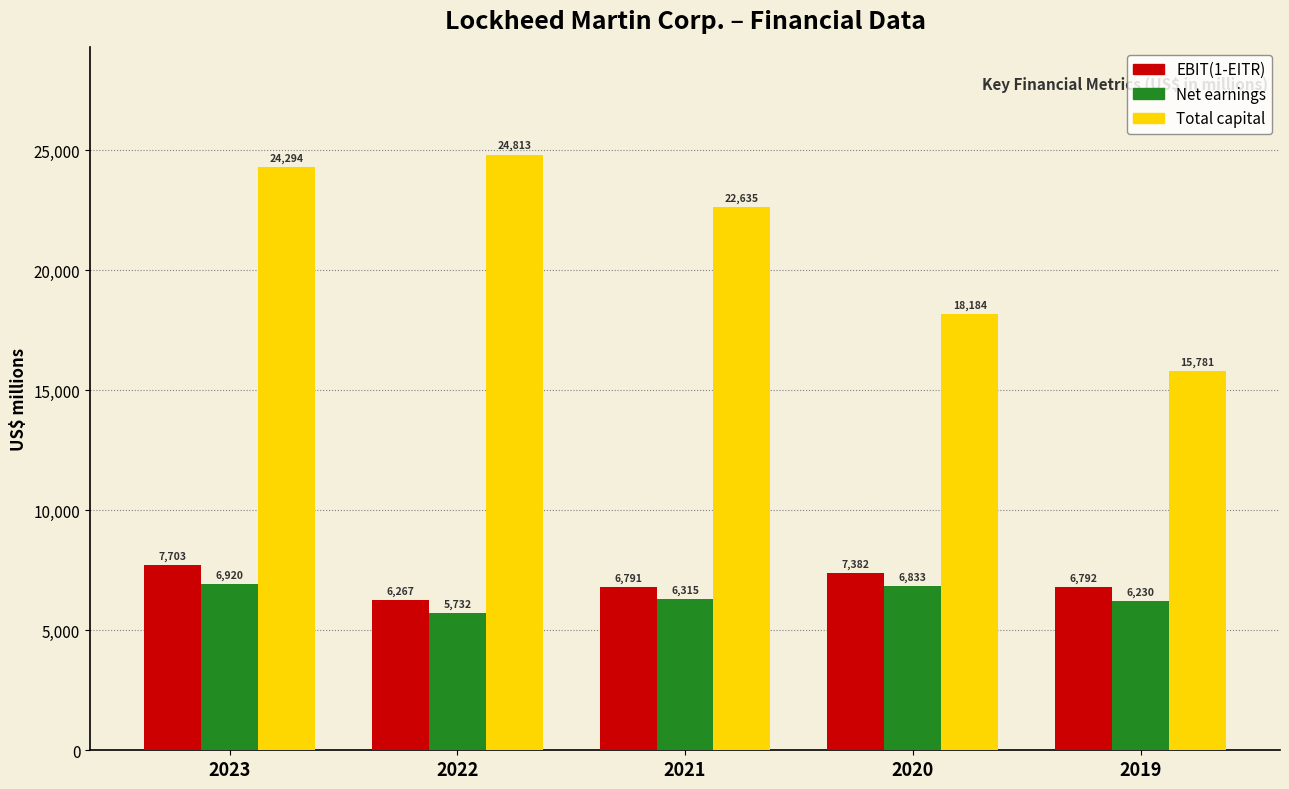

What are all the series names shown in the legend?

EBIT(1-EITR), Net earnings, Total capital